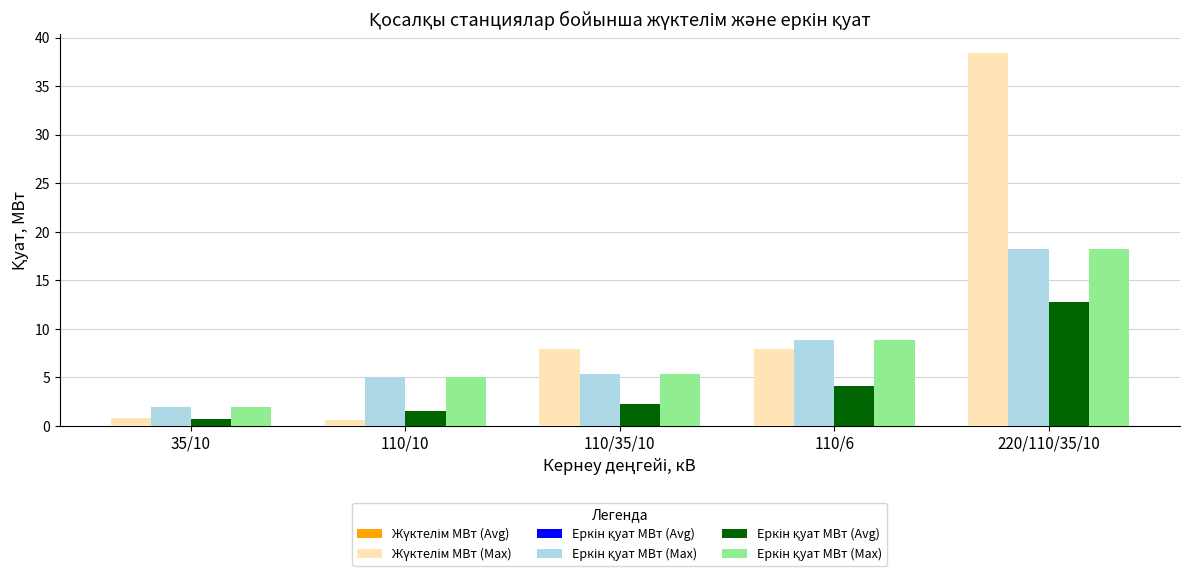

Is it true that Жүктелім МВт (Avg) equals 38.5 at 220/110/35/10?

True